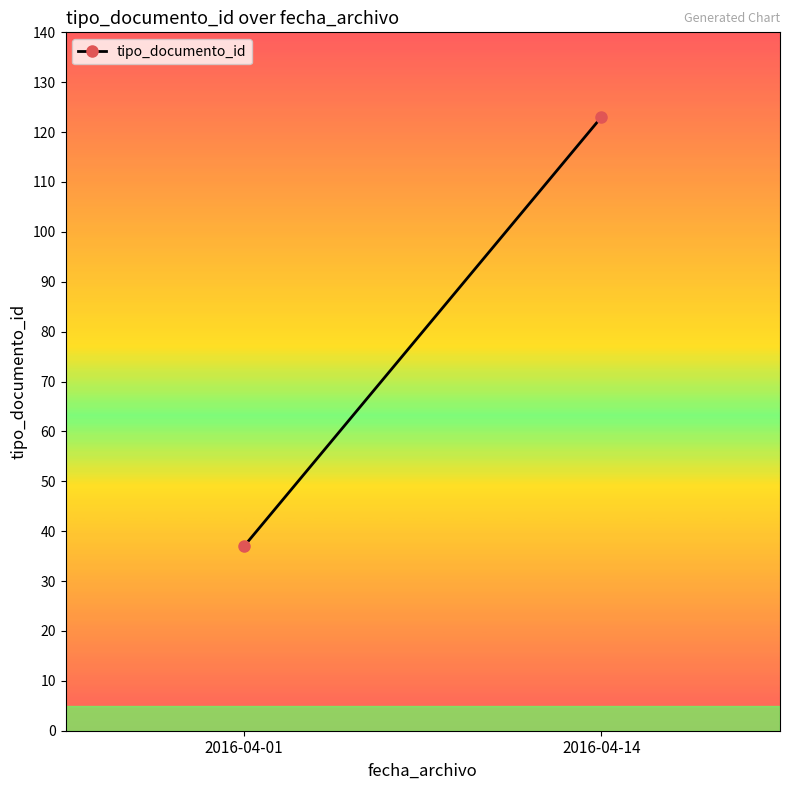

Where is the data nearest to the value 80?

2016-04-01